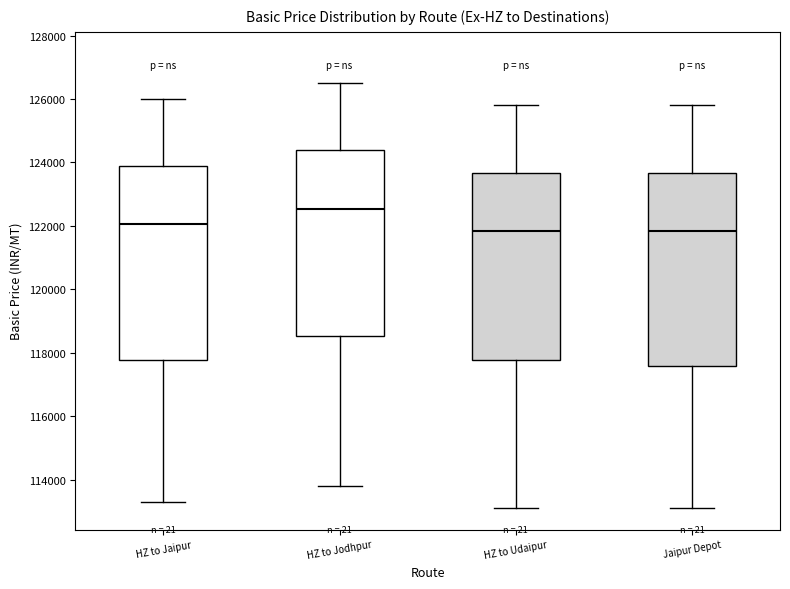

Reading left to right, transcribe this box plot: for each box, give where its median line is, the range the box spans, and where its two whiskers end, as read against the y-axis. The values are not printed on the chart, so give them approximately, as read against the axis.

HZ to Jaipur: median 122000, box 117800 to 123800, whiskers 113400 to 126000
HZ to Jodhpur: median 122600, box 118600 to 124400, whiskers 113800 to 126600
HZ to Udaipur: median 121800, box 117800 to 123600, whiskers 113200 to 125800
Jaipur Depot: median 121800, box 117600 to 123600, whiskers 113200 to 125800